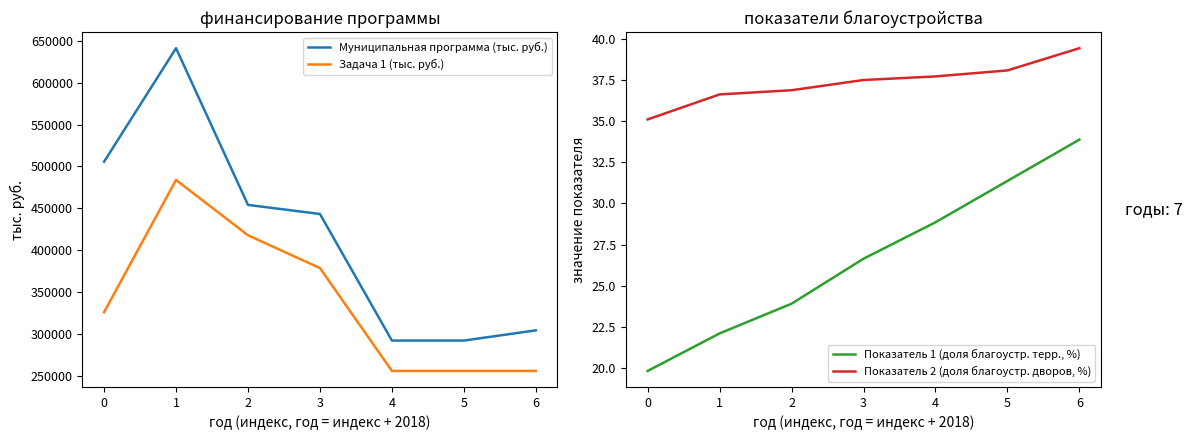

The Задача 1 (тыс. руб.) series shows 325992.6 at 0. True or false?

True